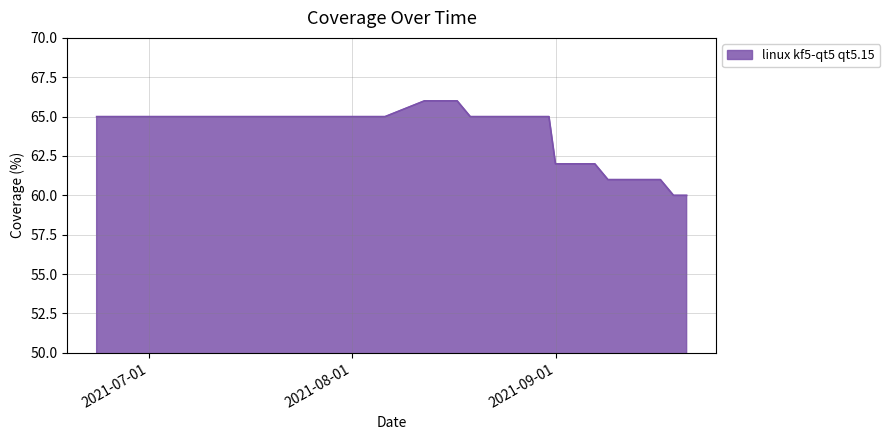

What is the difference between the second highest and second lowest values?

6